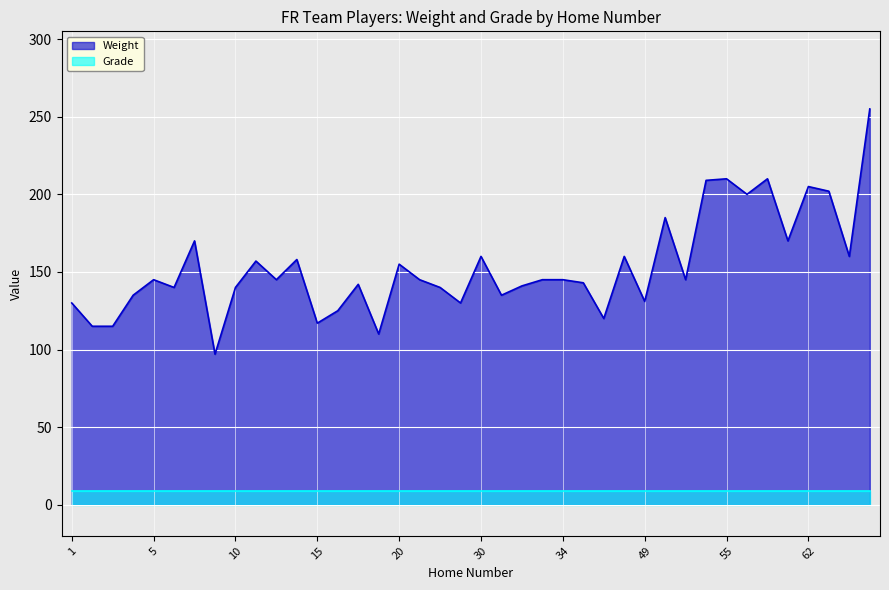

What is the difference between the values at 49 and 10?

9